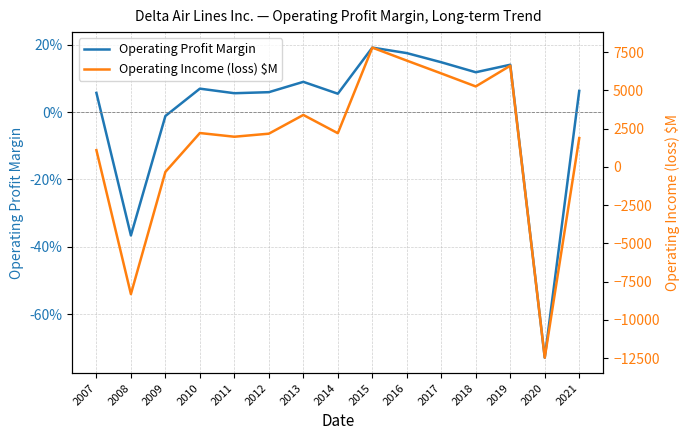

Which series ends up on top after the final intersection of Operating Profit Margin and Operating Income (loss) $M?

Operating Income (loss) $M